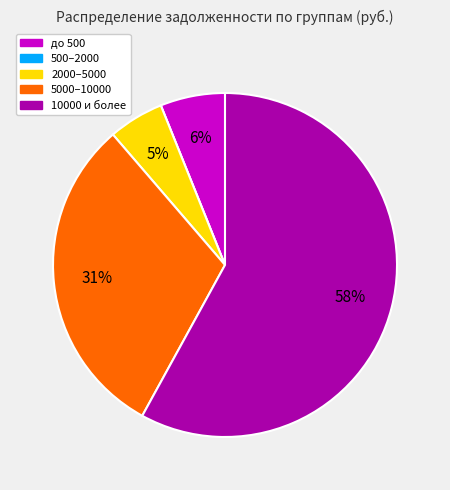

To the nearest percent, what is the difference between the largest and smallest slice percentages?

58%